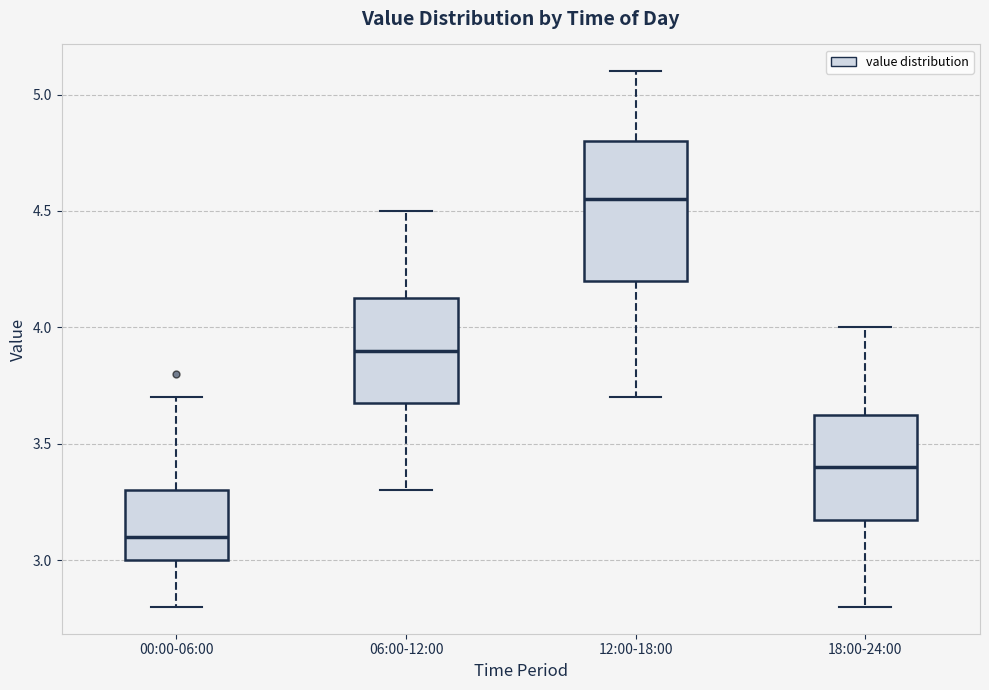

Reading left to right, read every box against the y-axis: the position of its median line, the range the box covers, and the ends of its whiskers. The values are not printed on the chart, so give them approximately, as read against the axis.

00:00-06:00: median 3.10, box 3.00 to 3.30, whiskers 2.80 to 3.70
06:00-12:00: median 3.90, box 3.70 to 4.15, whiskers 3.30 to 4.50
12:00-18:00: median 4.55, box 4.20 to 4.80, whiskers 3.70 to 5.10
18:00-24:00: median 3.40, box 3.20 to 3.65, whiskers 2.80 to 4.00